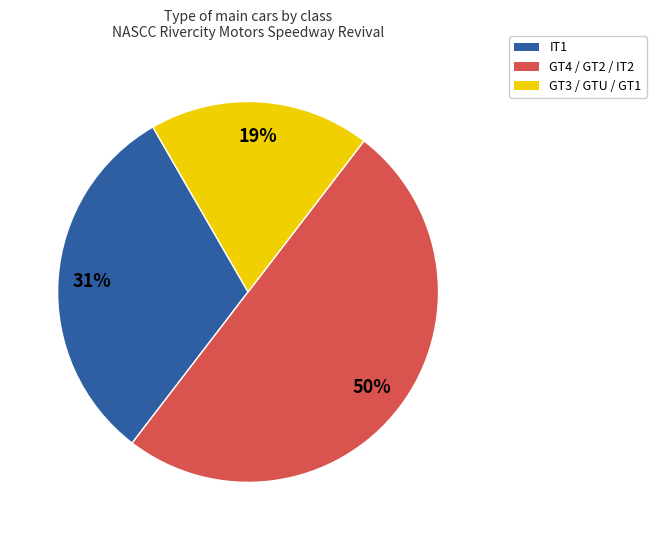

To the nearest percent, what is the difference between the largest and smallest slice percentages?

31%